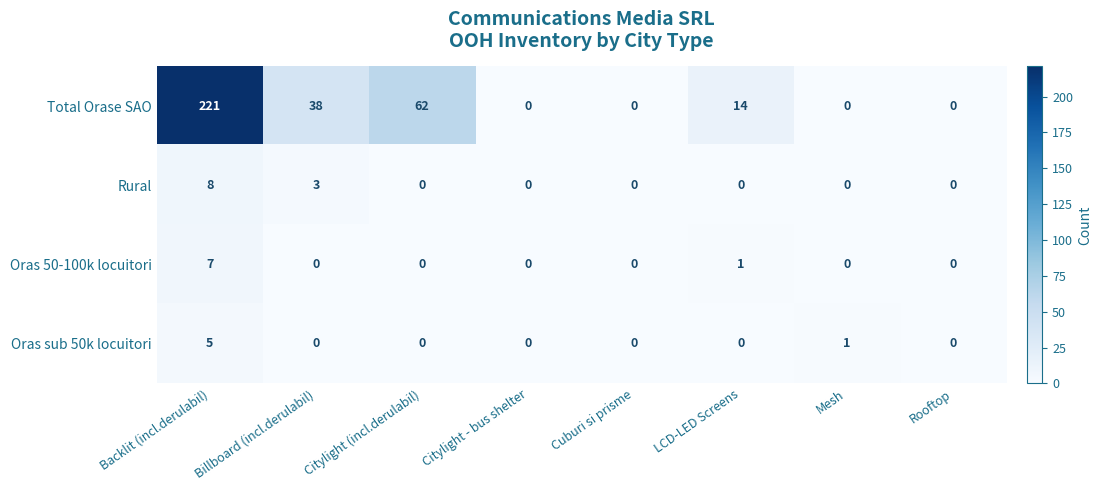

What is the maximum value shown in the chart?

221